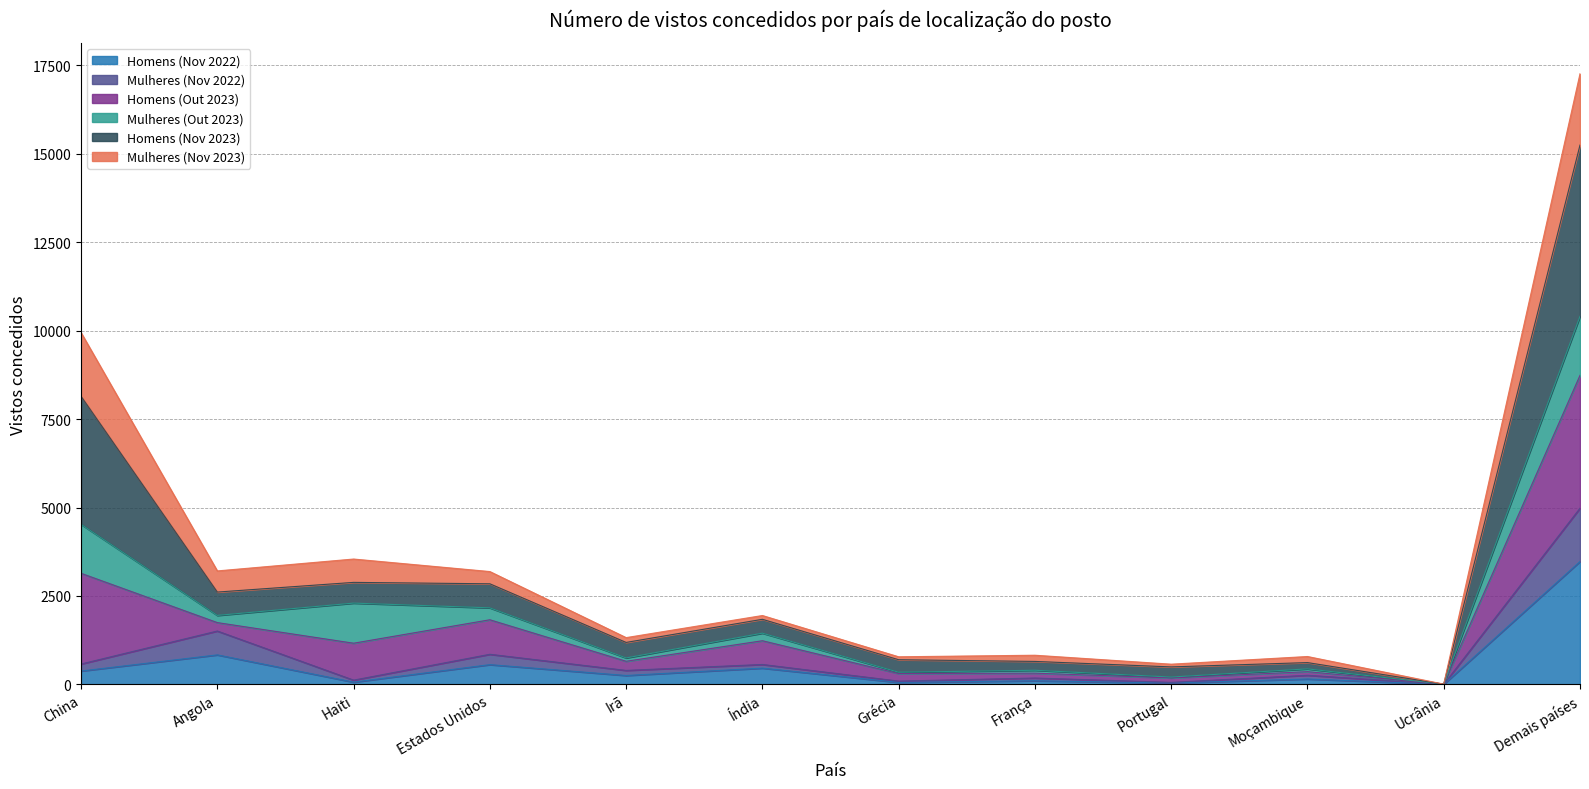

Does the chart have visible grid lines?

Yes